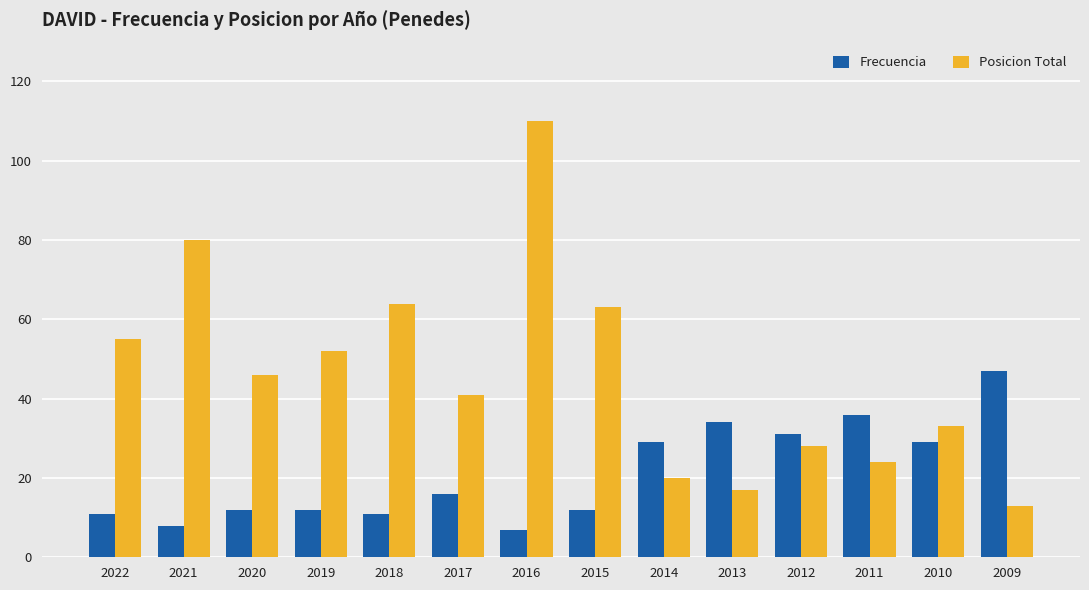

What is the greatest value displayed?

110